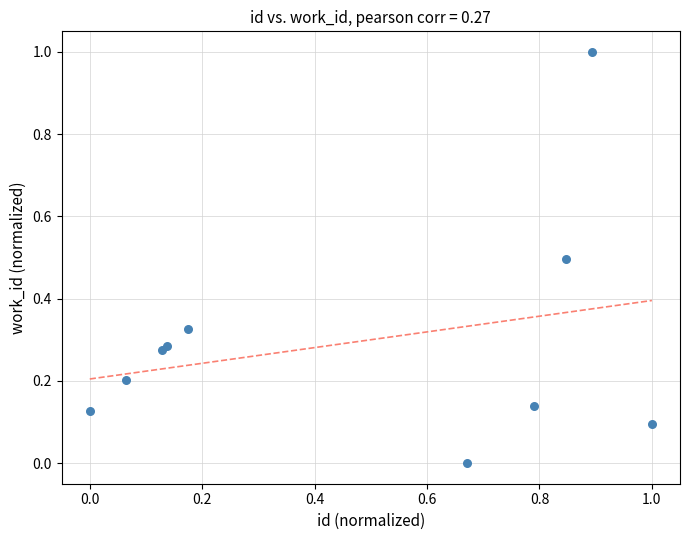

What is the average X value?

0.5